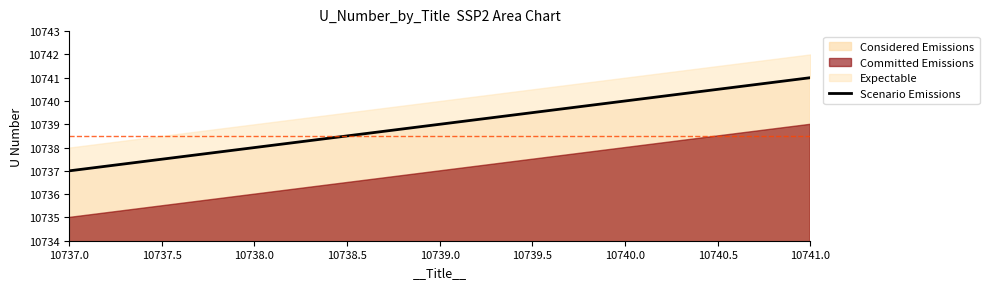

Reading left to right, what are all the values shown in this chart?

10737	10738	10739	10740	10741